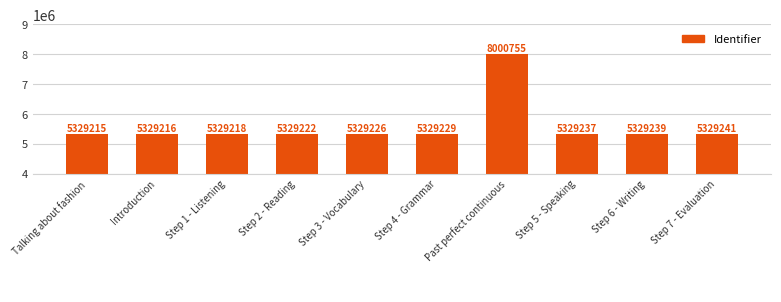

What is the label of the 10th bar from the right?

Talking about fashion